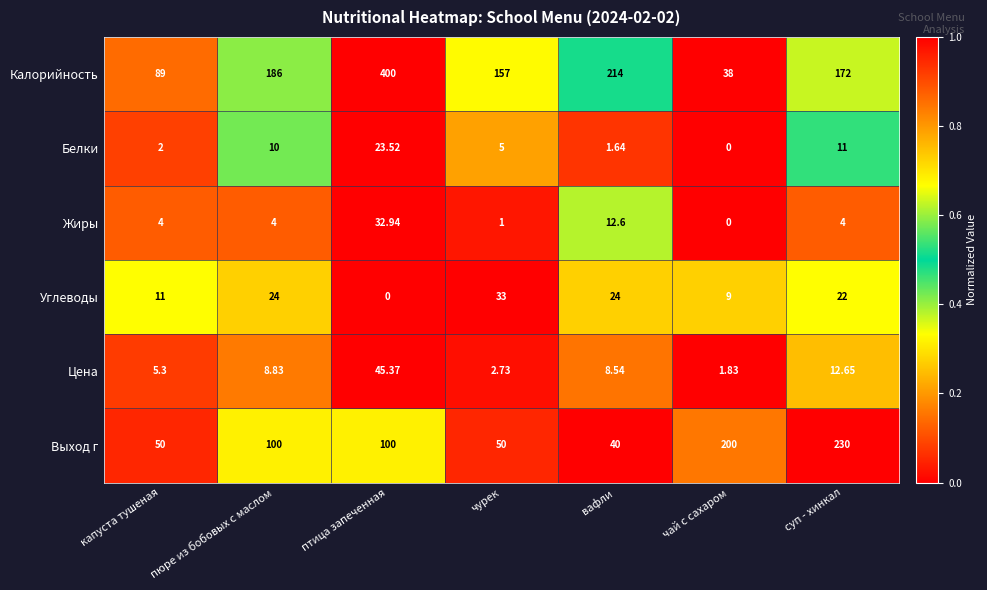

Where is Белки nearest to the value 11?

суп - хинкал